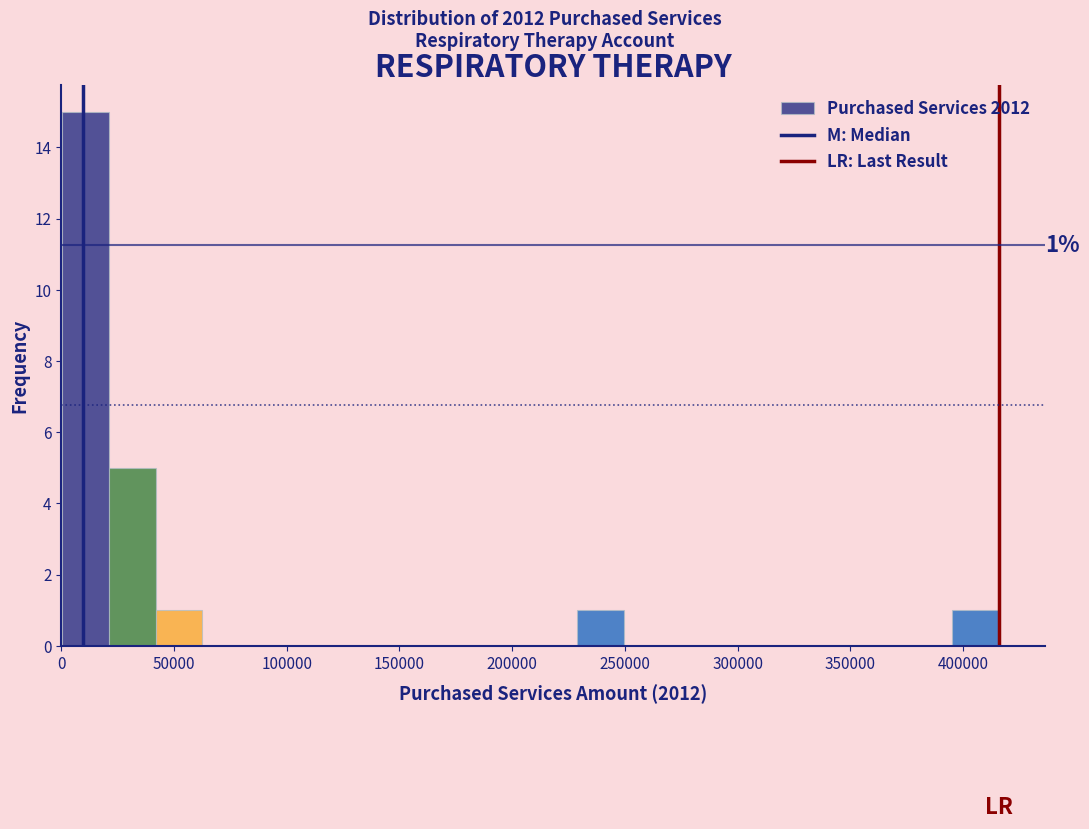

Which range on the x-axis has the tallest bar?

0 to 20000